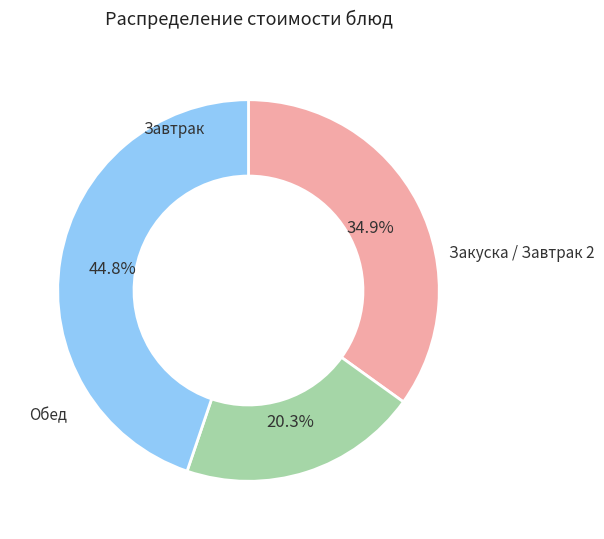

Count the number of slices in the pie.

3